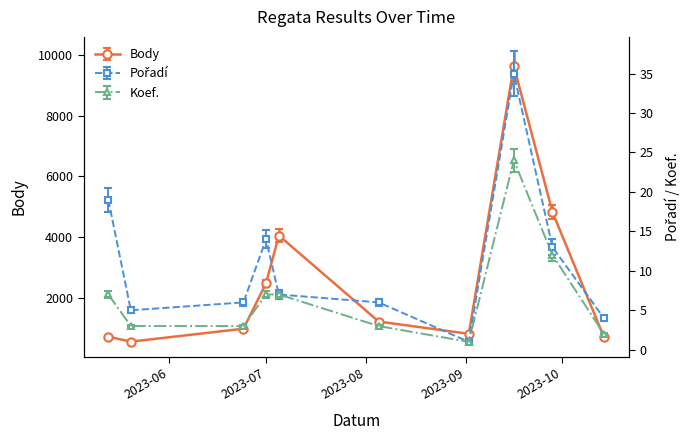

Reading left to right, what are all the values shown in this chart?

Body: 707.0	541.0	969.0	2470.0	4047.0	1206.0	800.0	9649.0	4824.0	688.0
Pořadí: 19.0	5.0	6.0	14.0	7.0	6.0	1.0	35.0	13.0	4.0
Koef.: 7.4	3.2	3.2	7.4	7.4	3.2	1.1	25.4	12.7	2.1